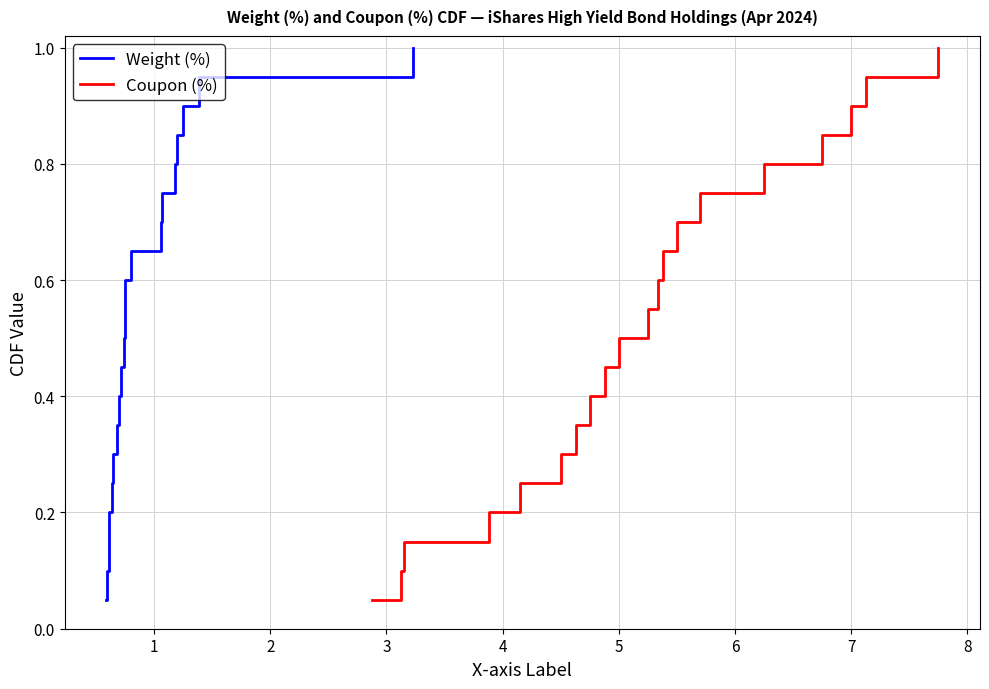

True or false: Coupon (%) has a value of 0.9 at 7.

True